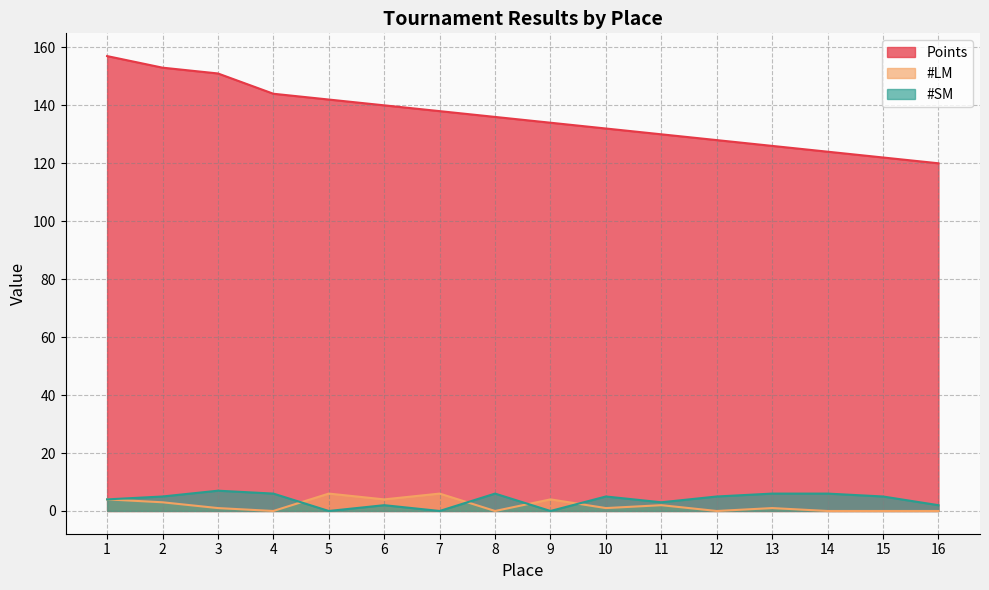

Reading left to right, extract all data points from this chart.

Points: 1=157	2=153	3=151	4=144	5=142	6=140	7=138	8=136	9=134	10=132	11=130	12=128	13=126	14=124	15=122	16=120
#LM: 1=4	2=3	3=1	4=0	5=6	6=4	7=6	8=0	9=4	10=1	11=2	12=0	13=1	14=0	15=0	16=0
#SM: 1=4	2=5	3=7	4=6	5=0	6=2	7=0	8=6	9=0	10=5	11=3	12=5	13=6	14=6	15=5	16=2